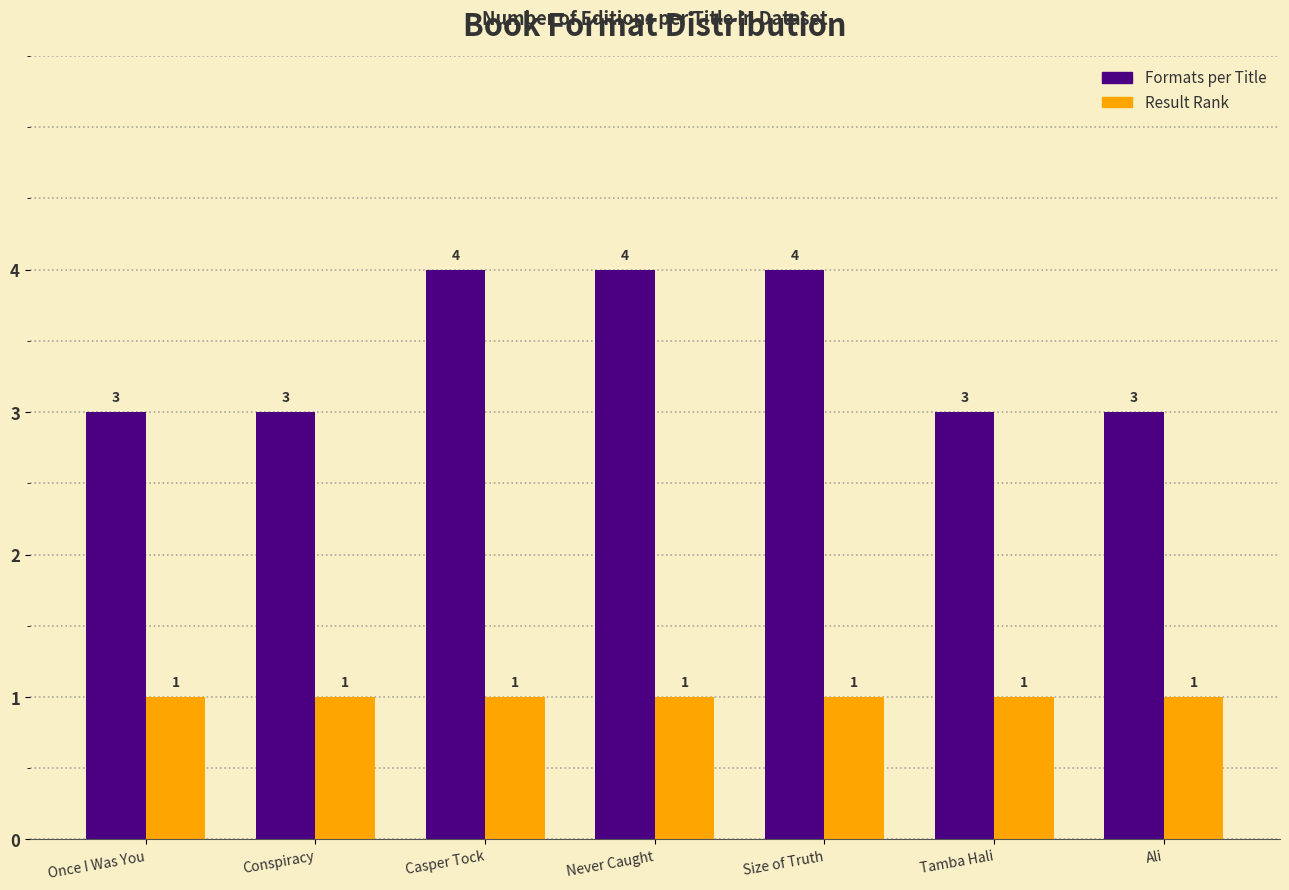

What is the total value across all series at Size of Truth?

5